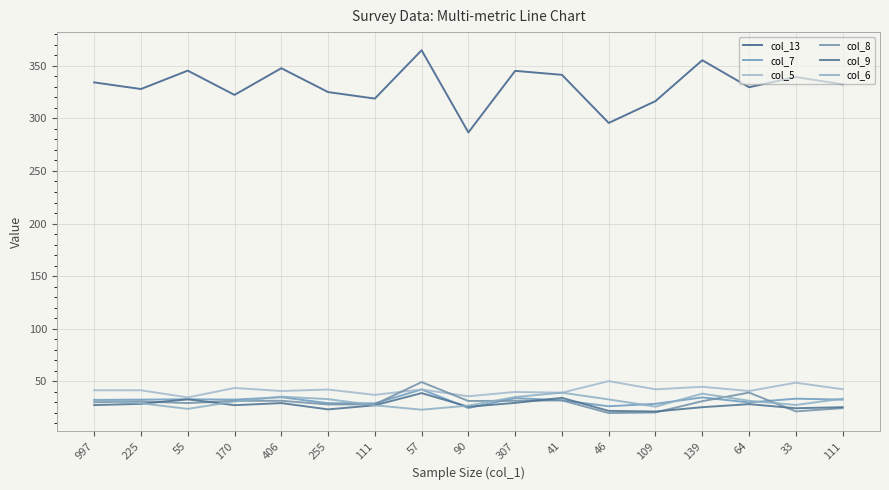

How many lines are shown in the chart?

6